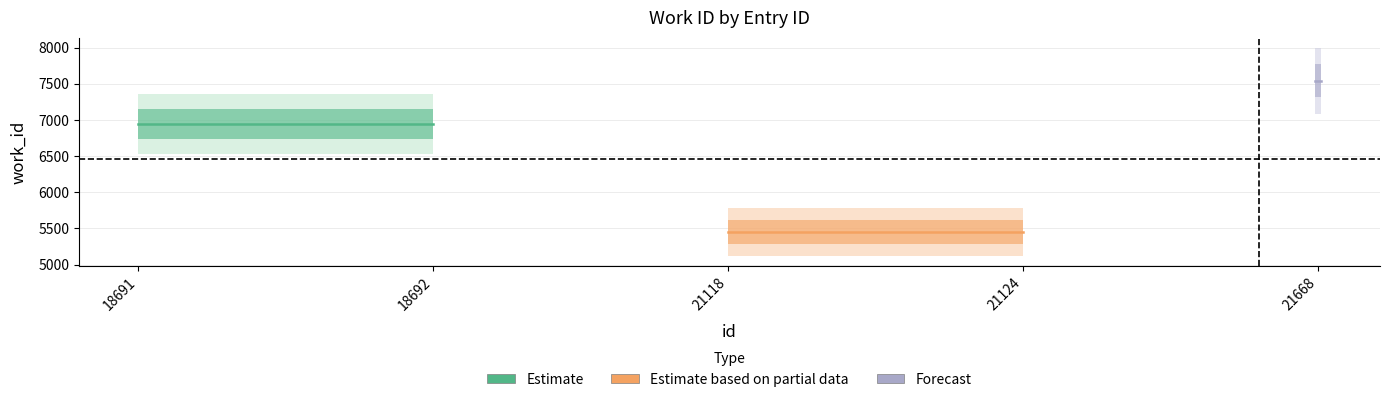

True or false: Forecast has a value of 3892 at 18691.

False